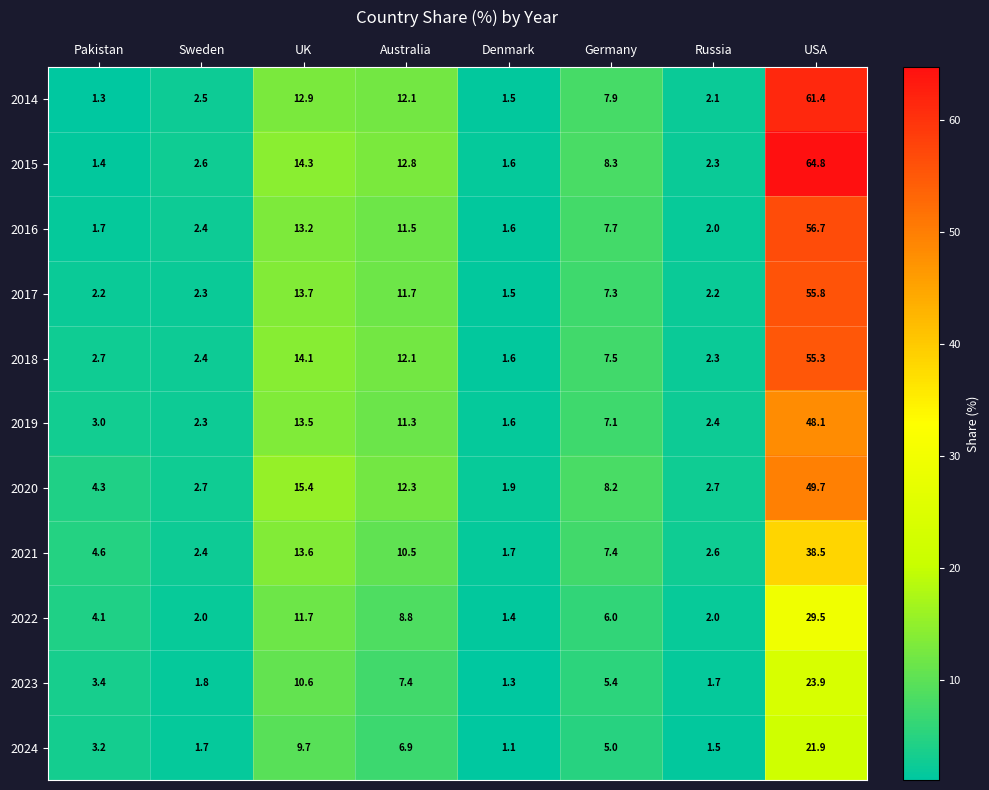

What is the average value of the 2020 series?

12.2